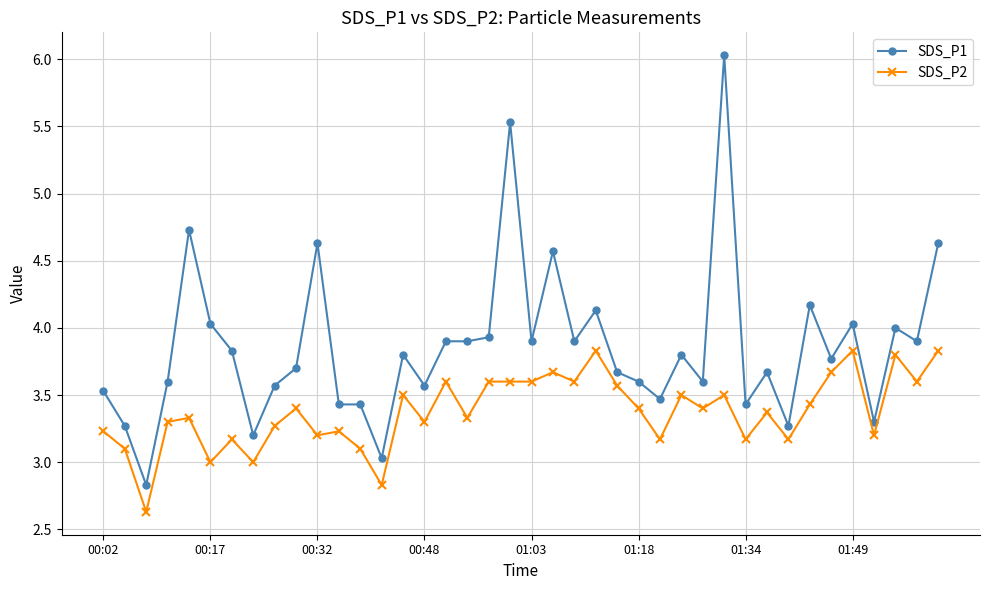

What is the maximum value shown in the chart?

6.0